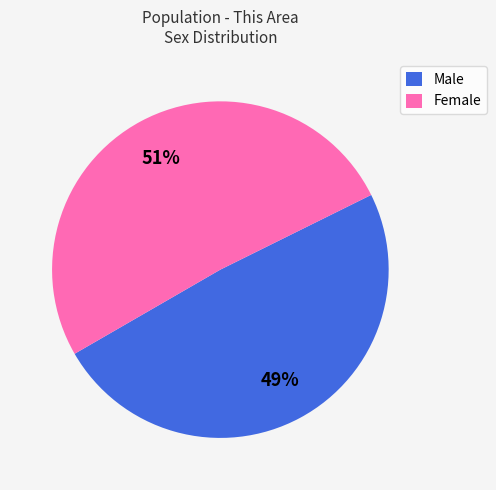

What percentage is the Male slice, to the nearest percent?

49%